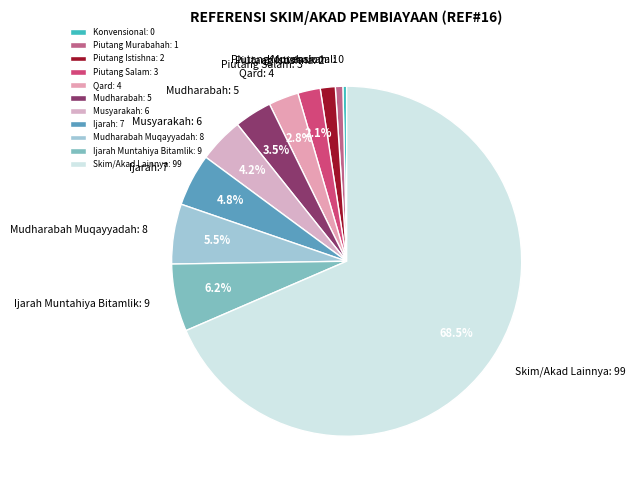

How many slices are in this pie chart?

11